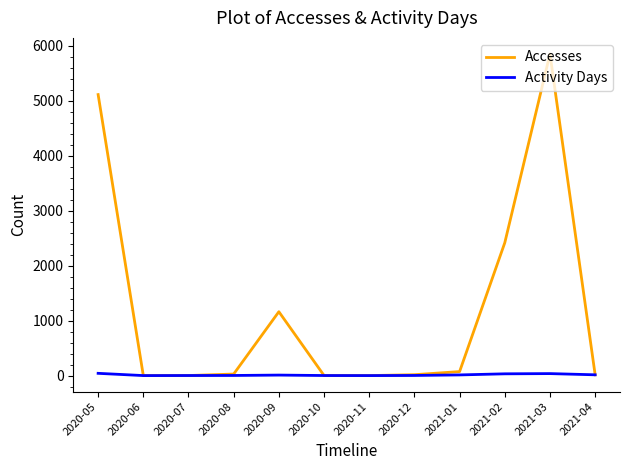

Where is Accesses nearest to the value 2926?

2021-02